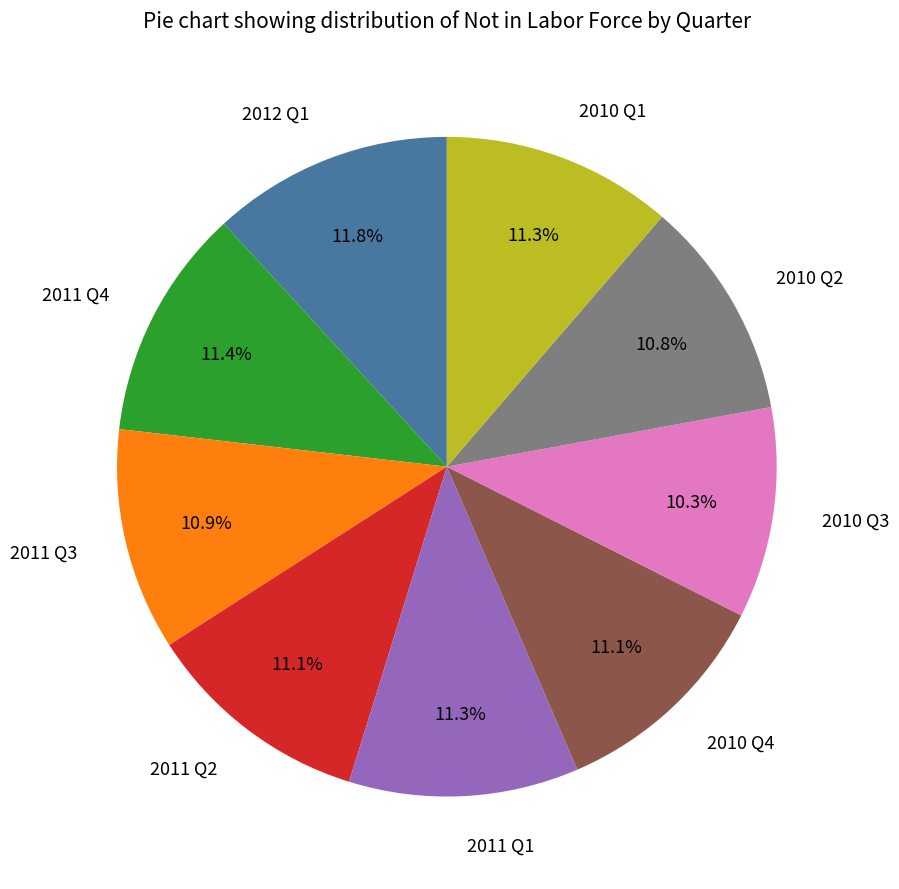

How much of the chart is everything except 2010 Q2?

89.2%